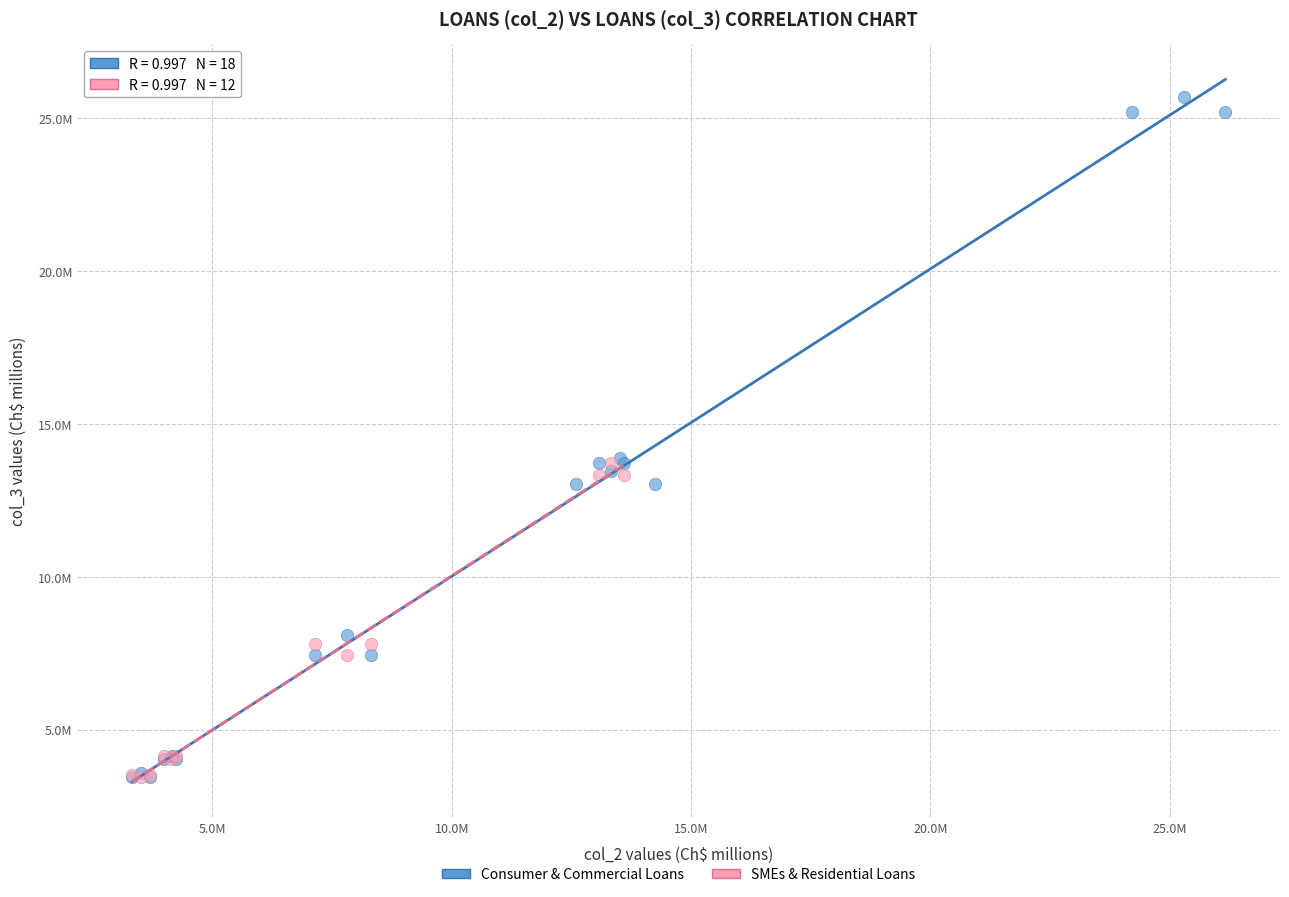

What are all the series names shown in the legend?

Consumer & Commercial Loans, SMEs & Residential Loans